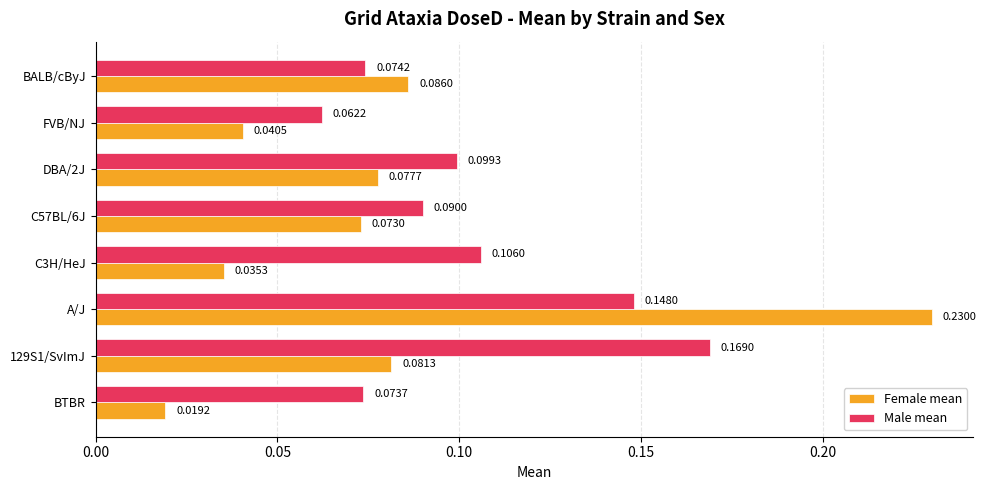

Which series has the largest range (max minus min)?

Female mean